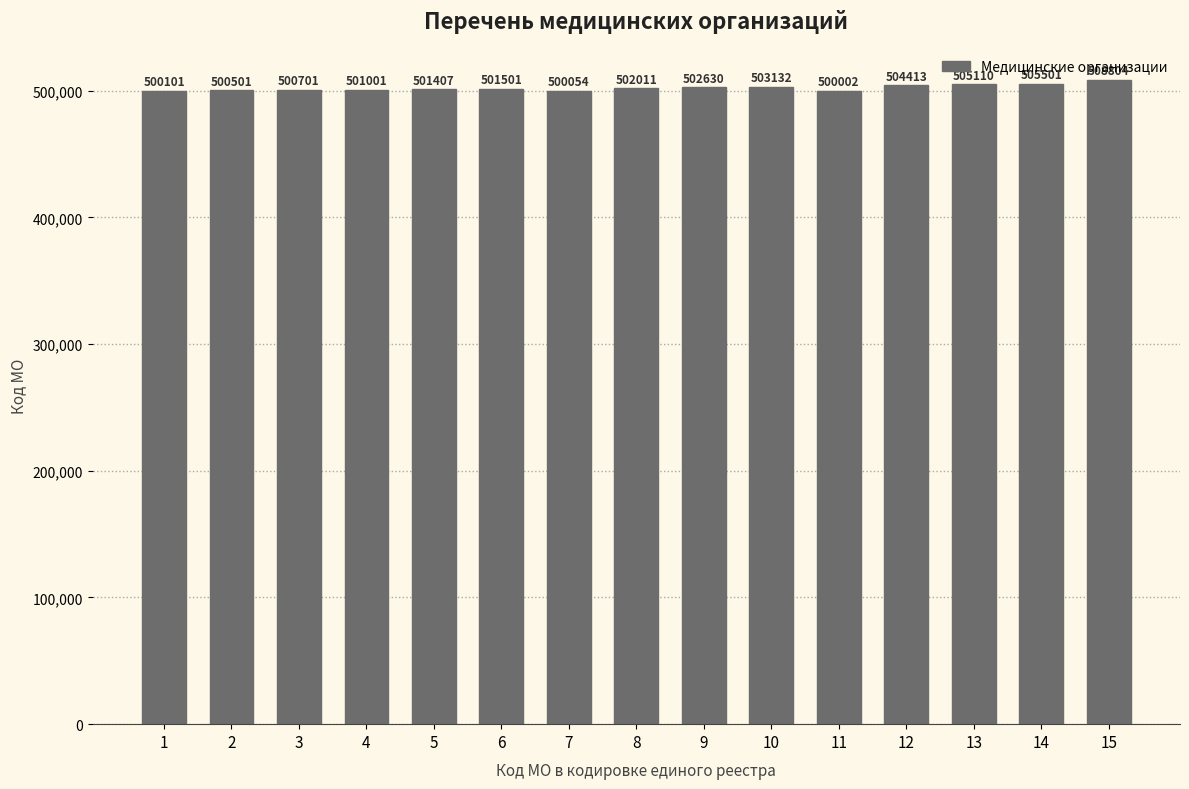

What value does the data have at 5, to the nearest 100?

501400